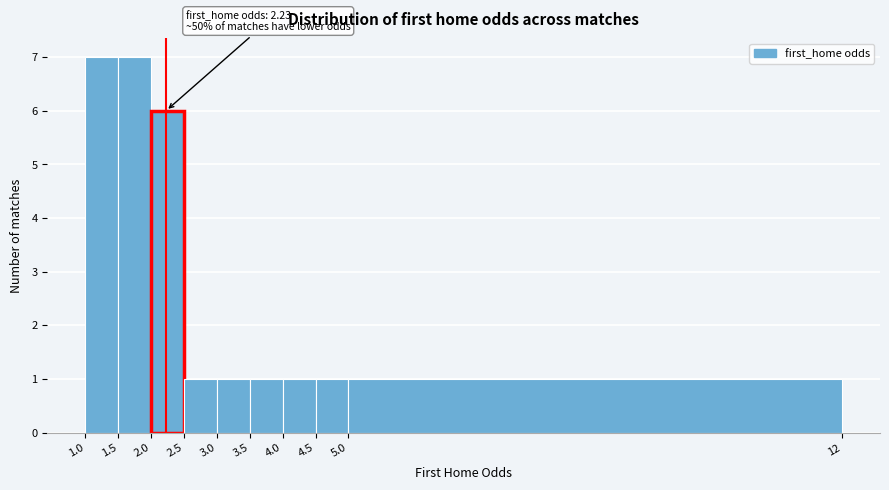

Reading left to right, list all the values displayed in this chart.

7	7	6	1	1	1	1	1	1